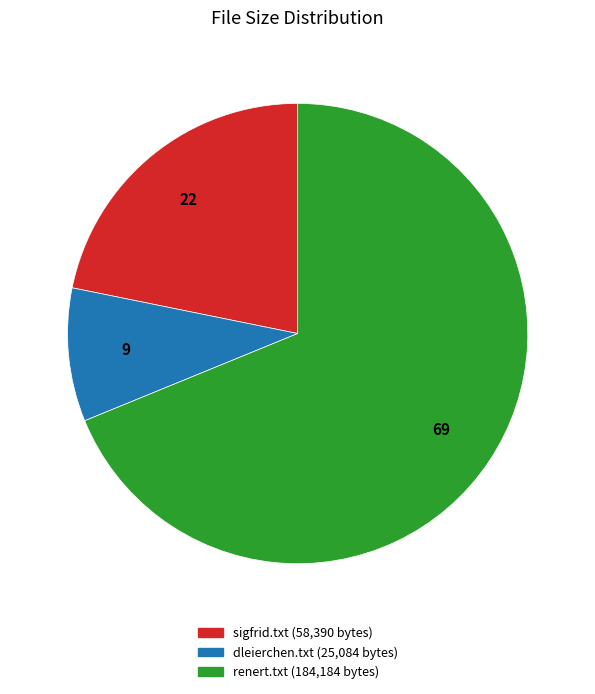

How many segments does this pie chart have?

3